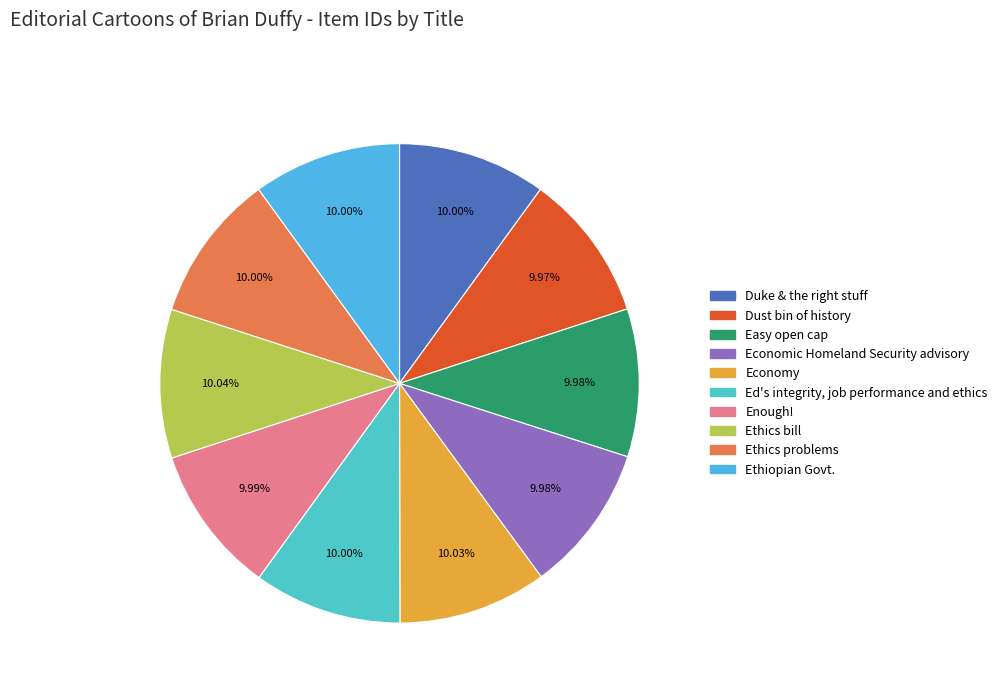

What is the ratio of the value at Economy to the value at Dust bin of history?

1.0